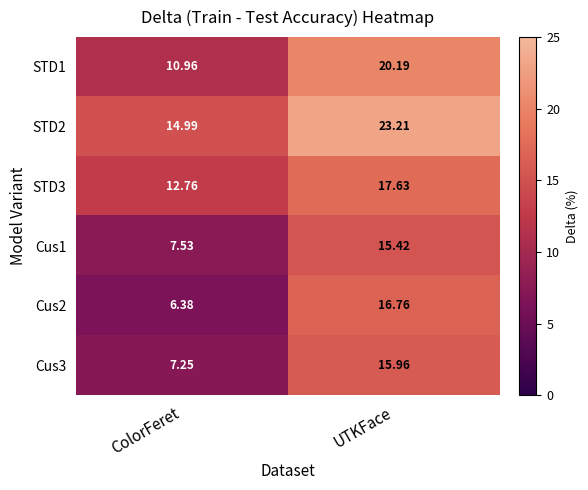

At which label does Cus1 reach its peak?

UTKFace